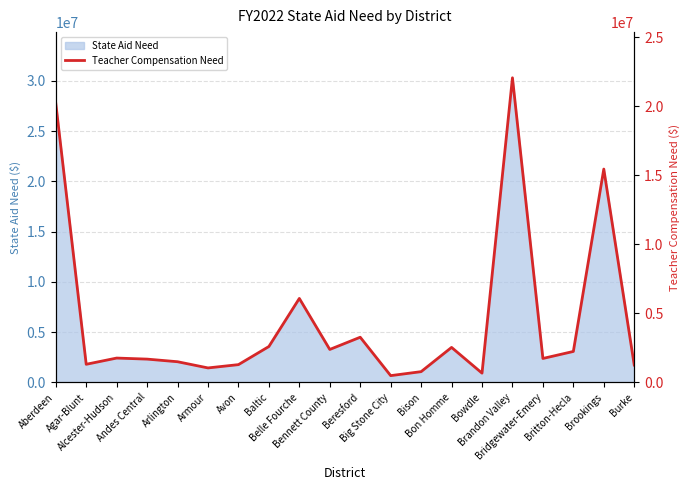

How many data points are less than 1759694?

10